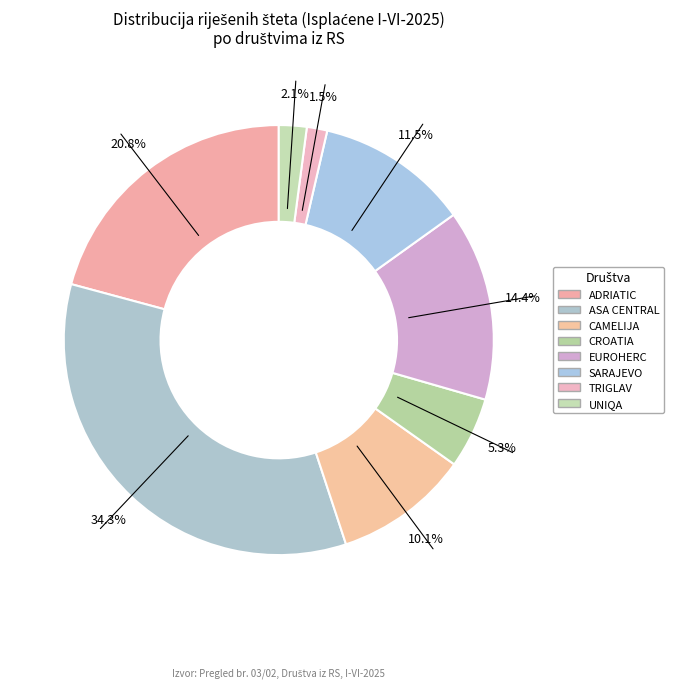

Approximately how many times larger is the value at TRIGLAV compared to CROATIA?

0.3